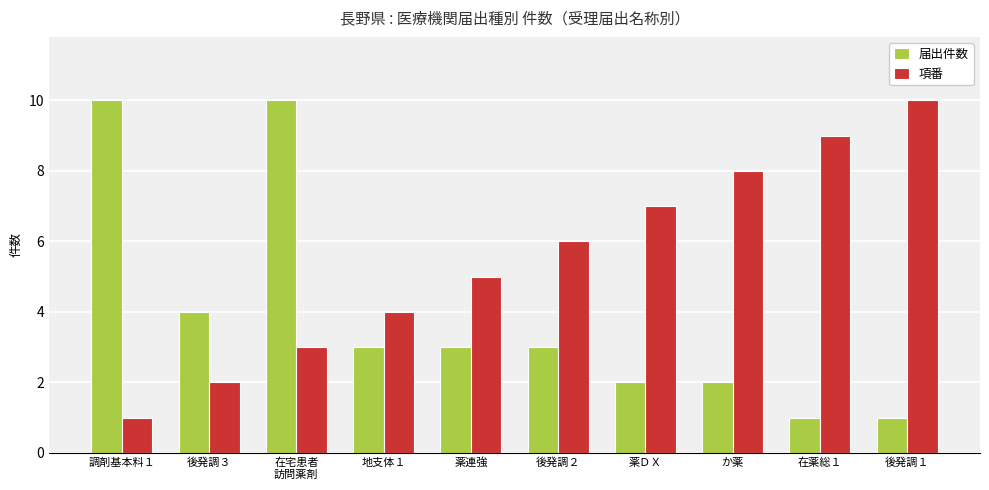

What is the greatest value displayed?

10